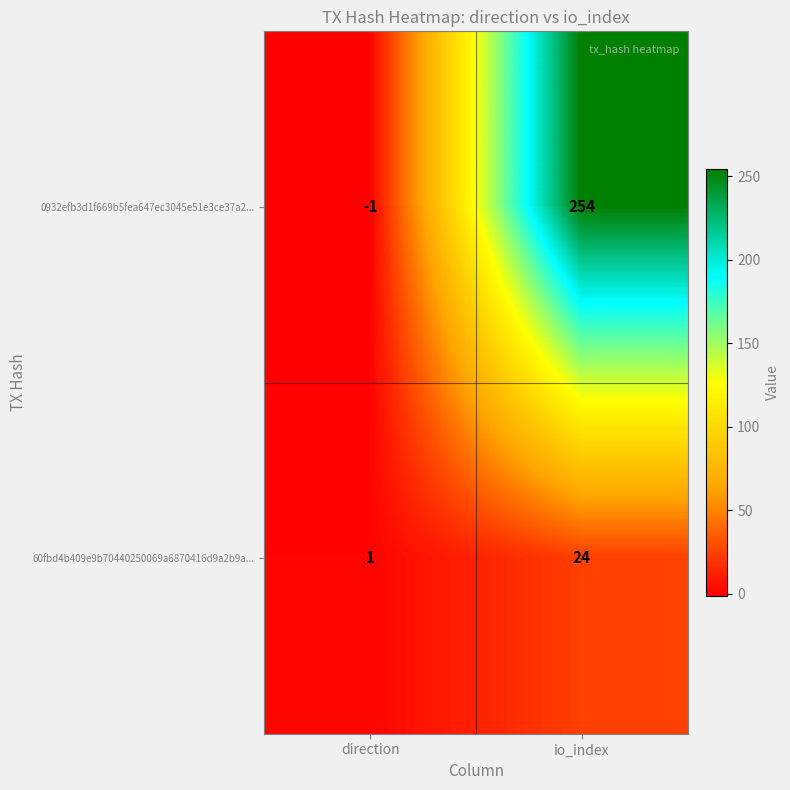

At which category is the sum across all series the highest?

io_index